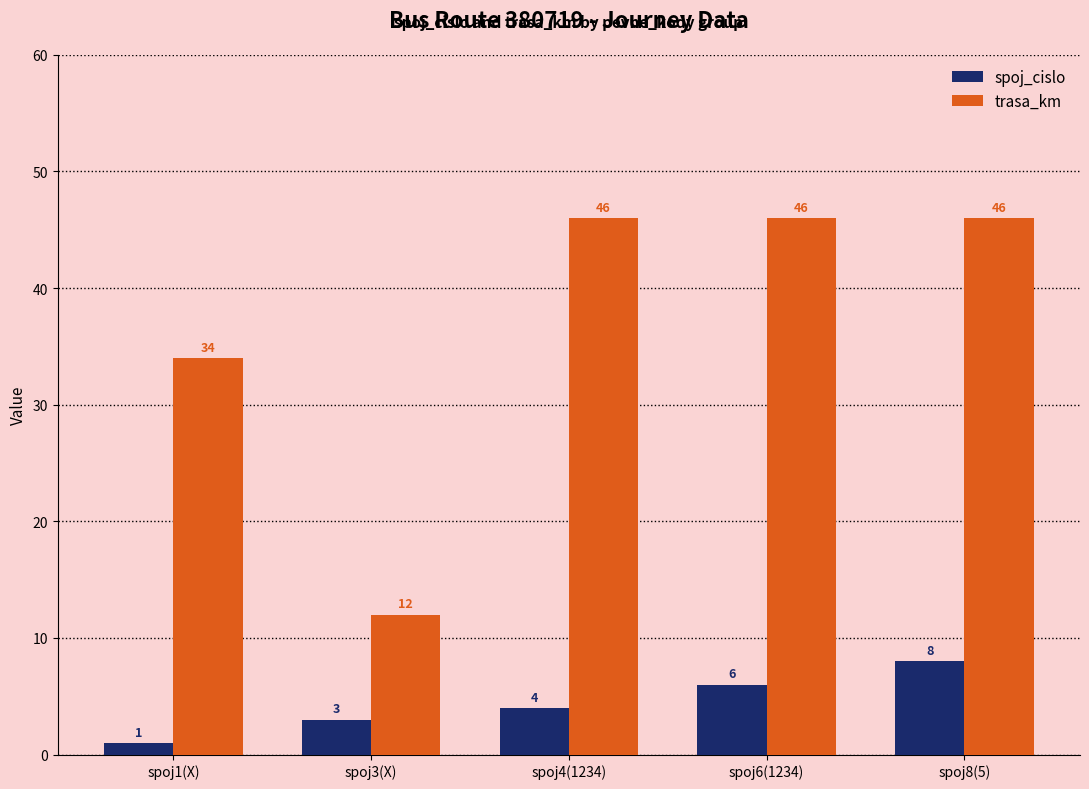

Which series changed the most between spoj1(X) and spoj4(1234)?

trasa_km